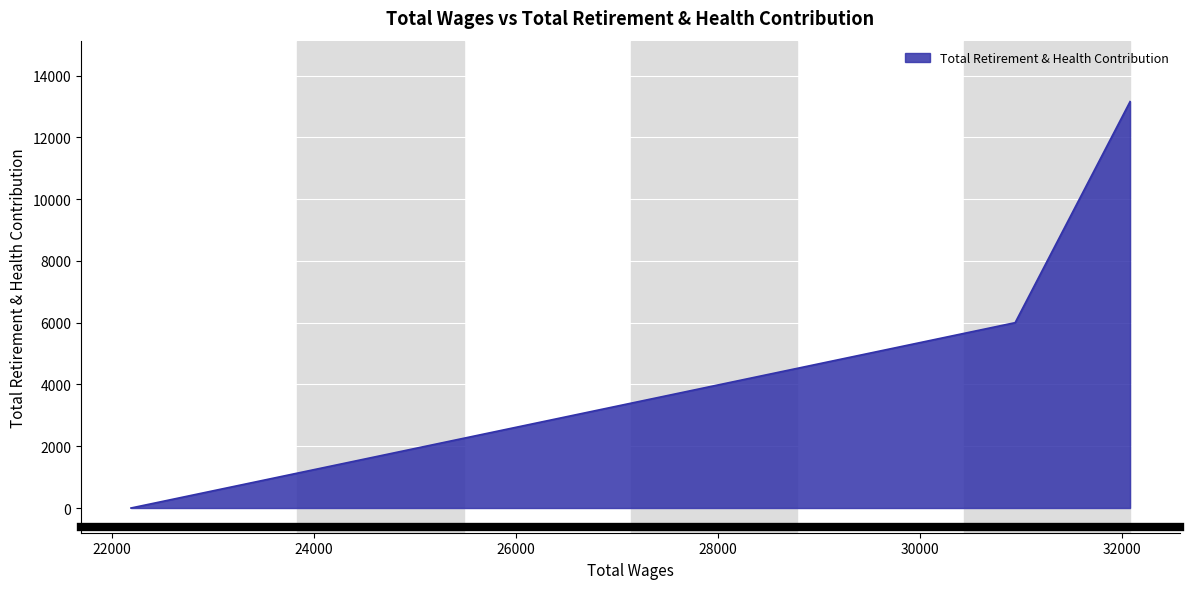

What is the greatest value displayed?

13155